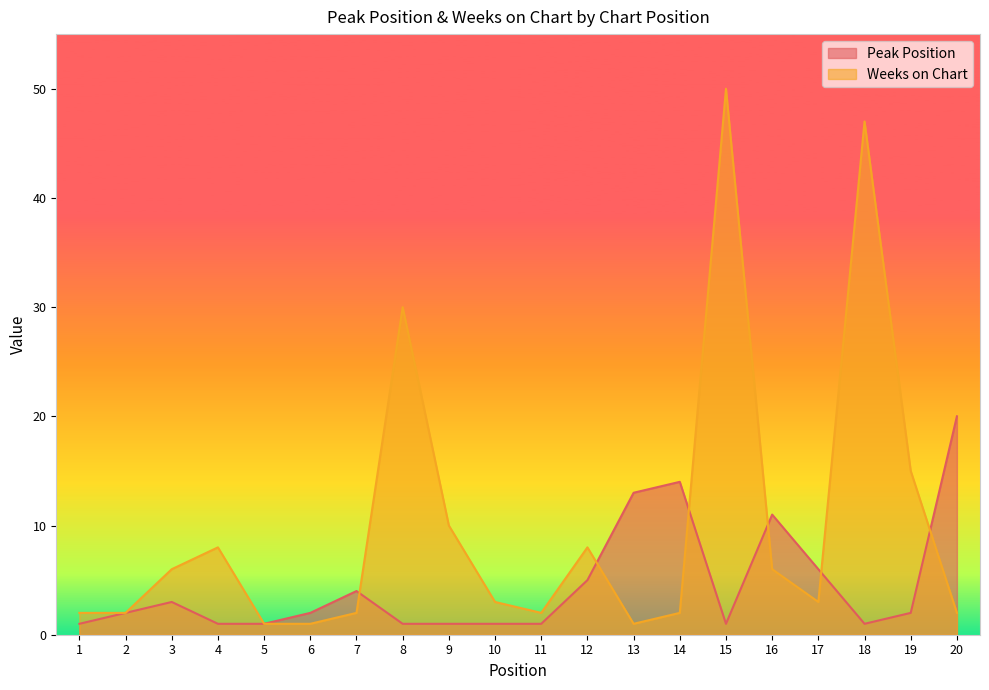

Which series has the widest spread of values?

Weeks on Chart